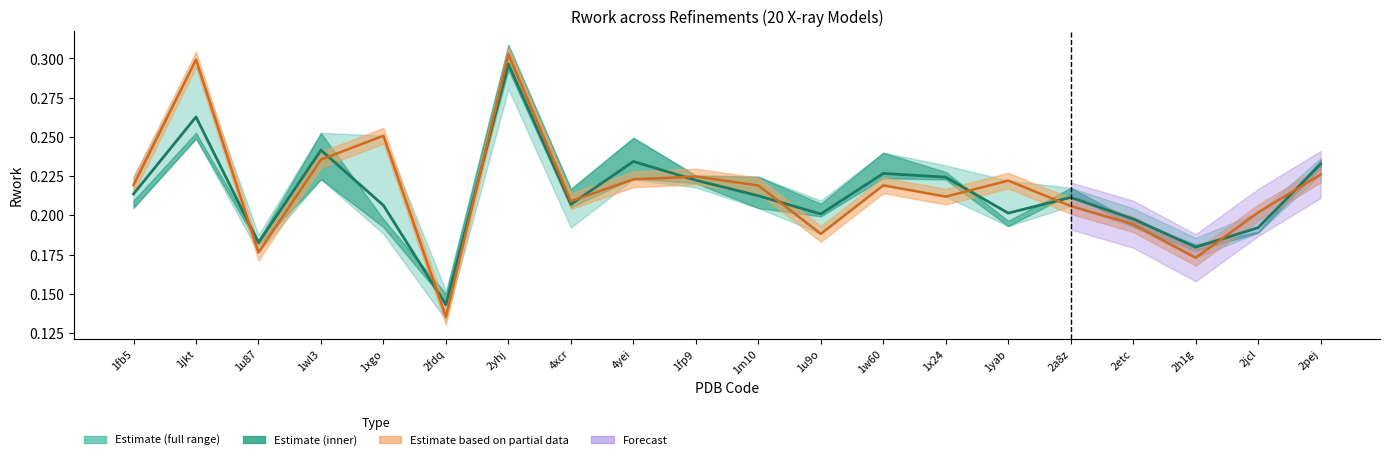

In Refinement 2 Rwork, how many points are higher than both neighbors (excluding endpoints)?

6